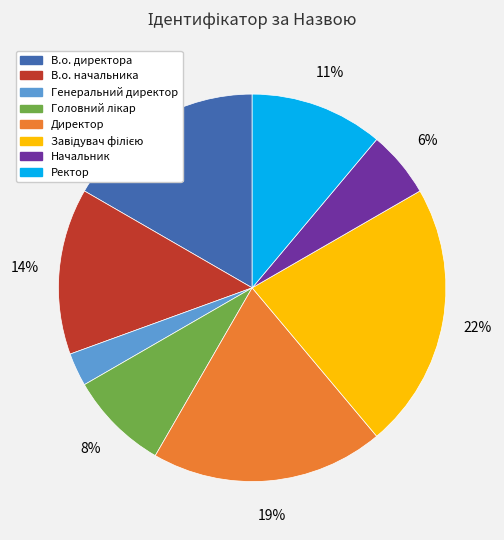

What percentage is the В.о. начальника slice, to the nearest percent?

14%